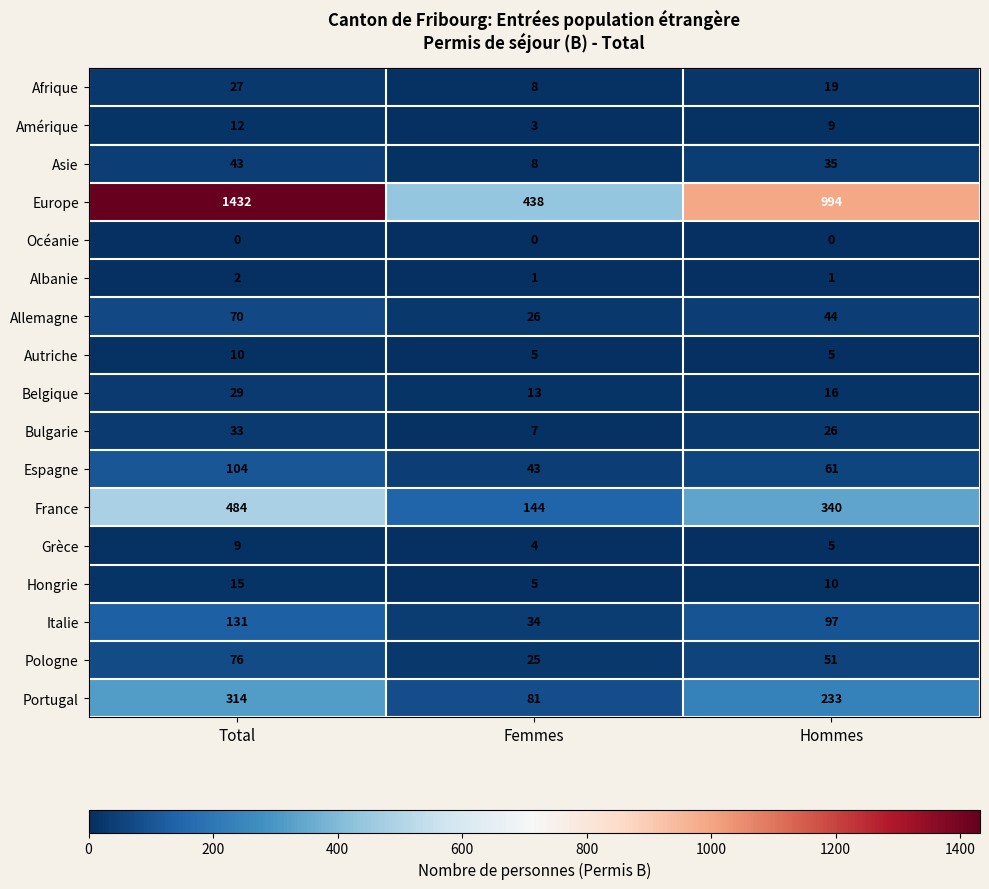

How many data points does each series have?

3